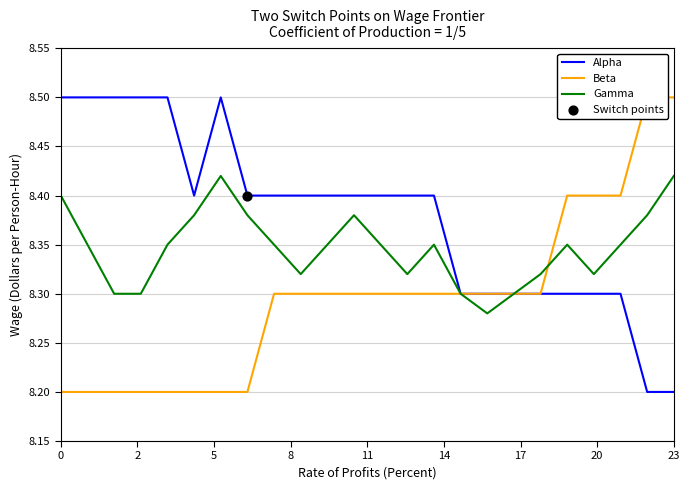

At which category is the sum across all series the highest?

6